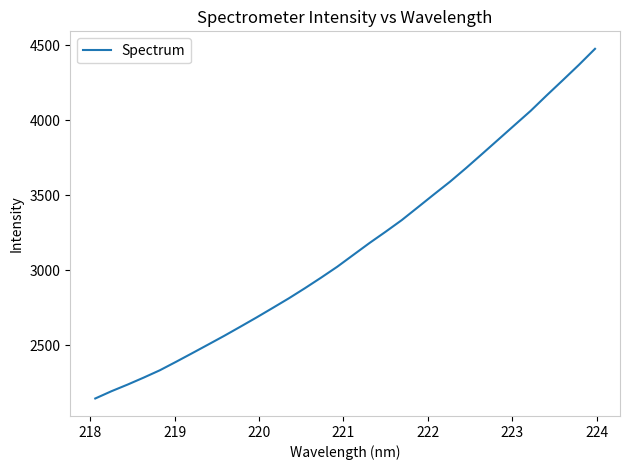

What is the maximum value shown in the chart?

4474.7